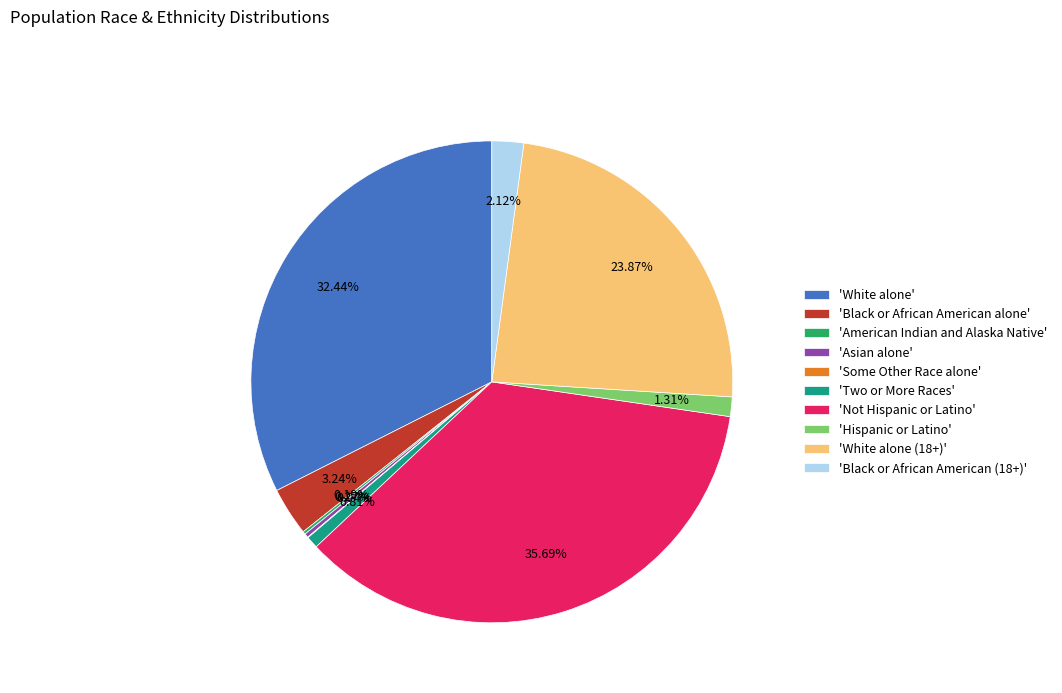

Combined, do 'Black or African American (18+)' and 'Black or African American alone' account for over 50%?

No